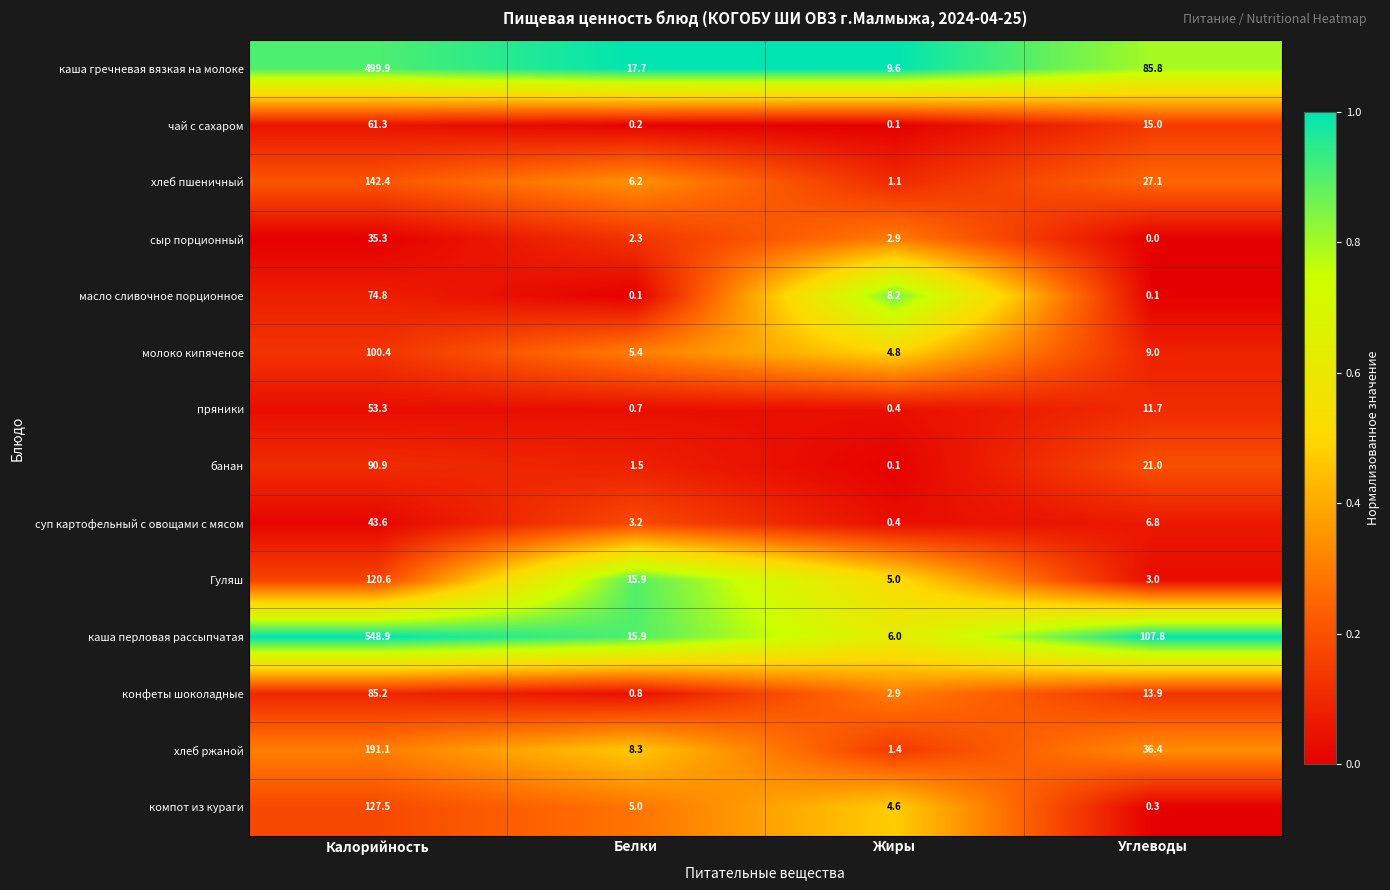

Which label corresponds to the largest value in the chart?

Калорийность